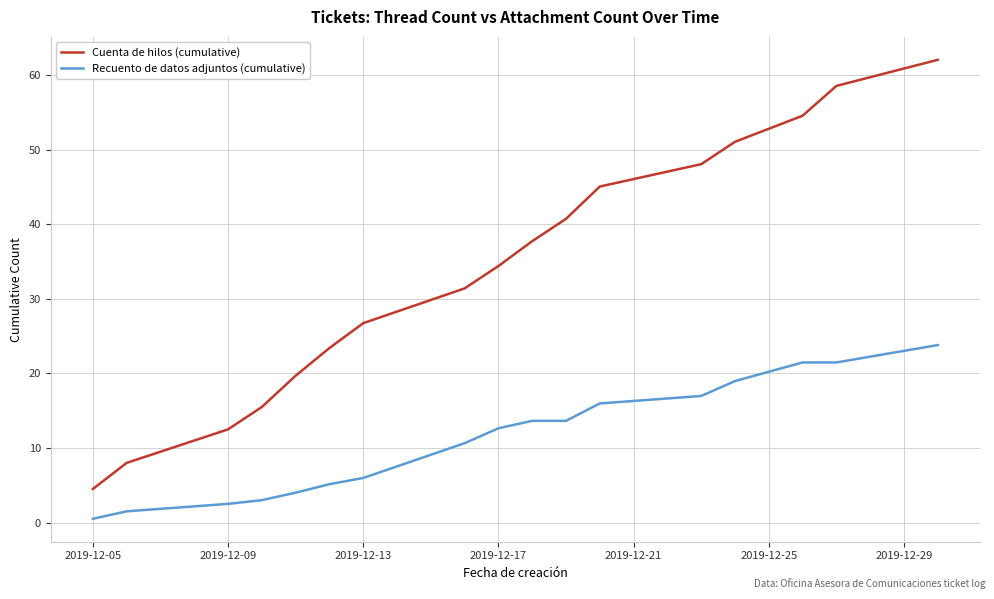

What is the lowest value of the Cuenta de hilos (cumulative) series?

4.5